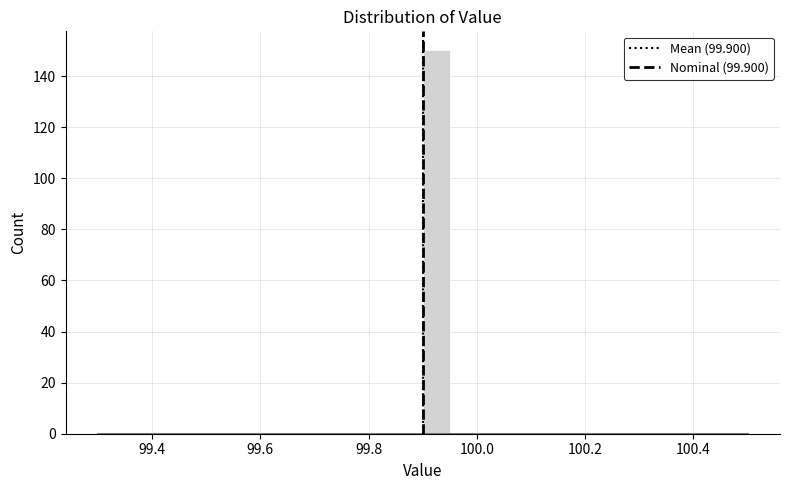

Read against the x-axis, roughly where is the centre of the tallest bar?

99.92